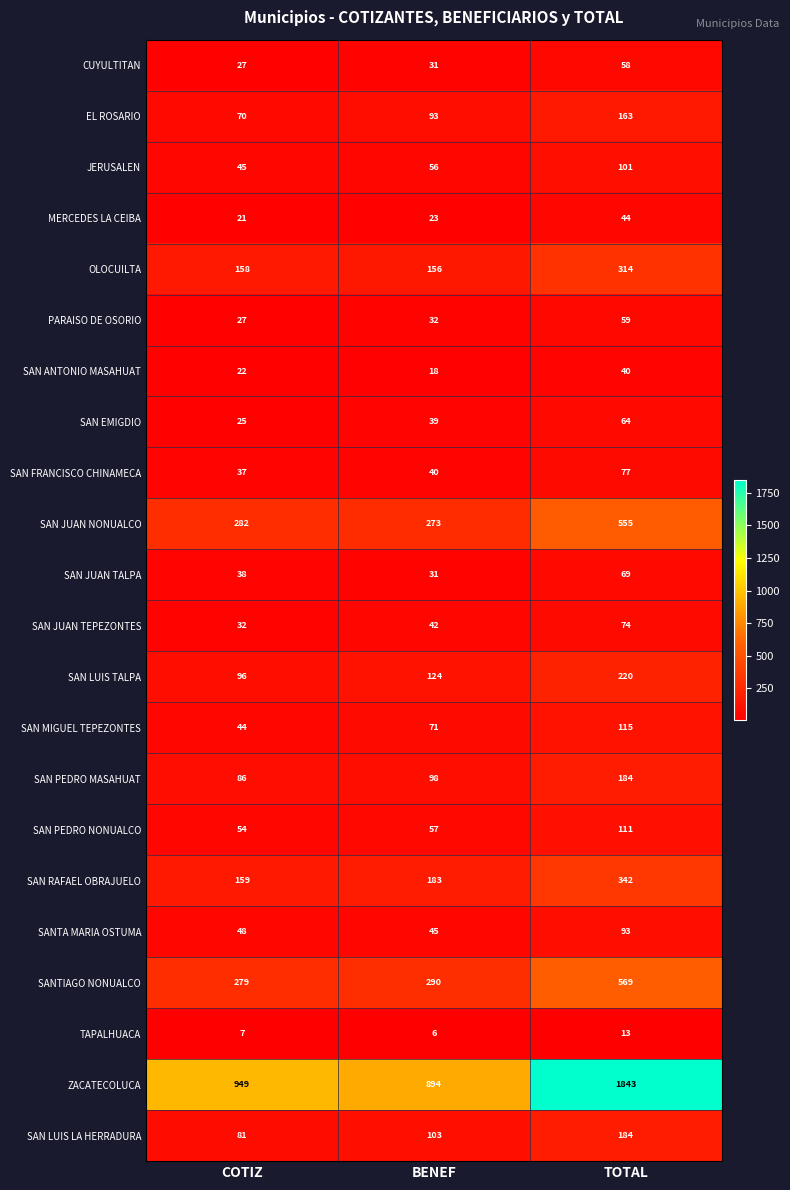

What value does the SAN JUAN TALPA series have at COTIZ, to the nearest 5?

40